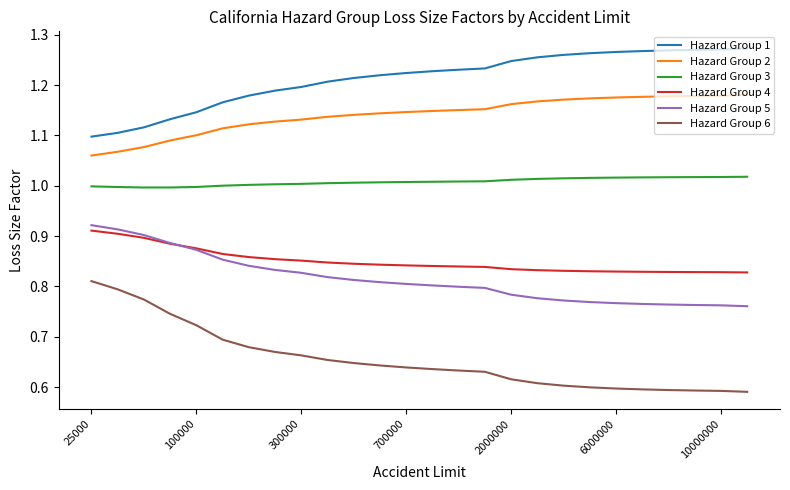

How many lines are shown in the chart?

6